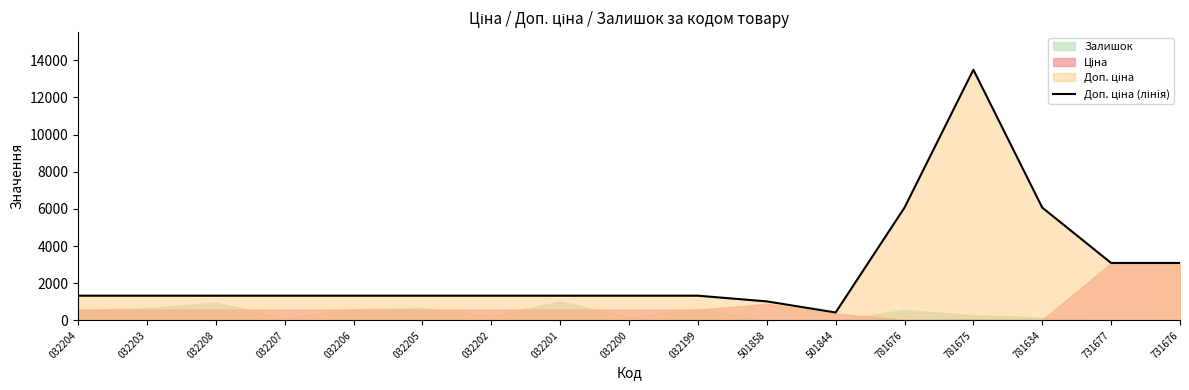

Between 731676 and 501858, which is larger?

731676